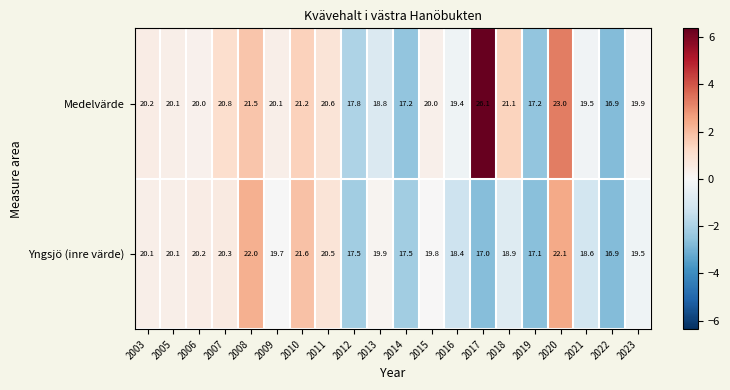

What is the approximate value of Medelvärde at 2012?

17.8